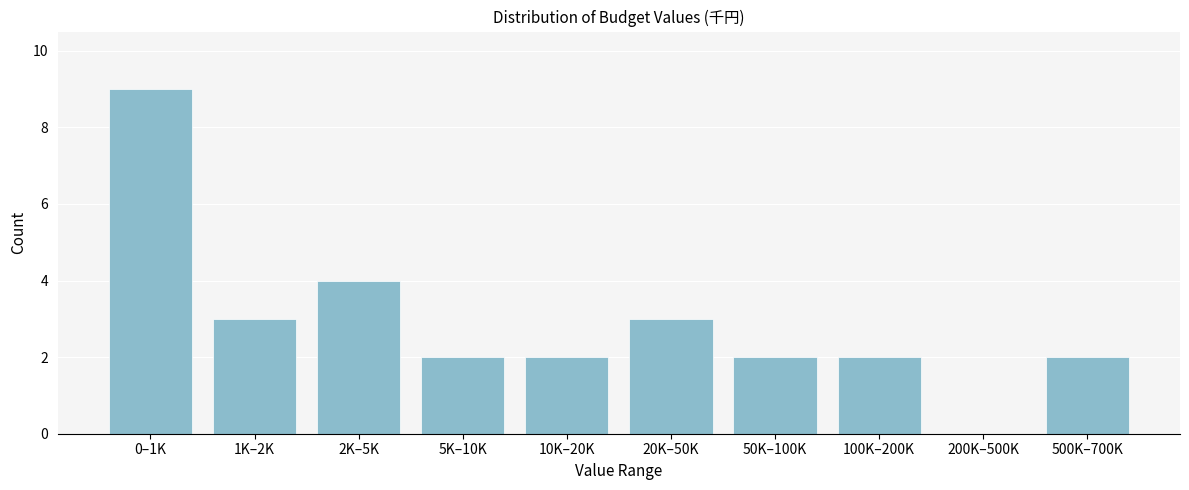

Reading right to left, list all the values displayed in this chart.

500K–700K=2	200K–500K=0	100K–200K=2	50K–100K=2	20K–50K=3	10K–20K=2	5K–10K=2	2K–5K=4	1K–2K=3	0–1K=9